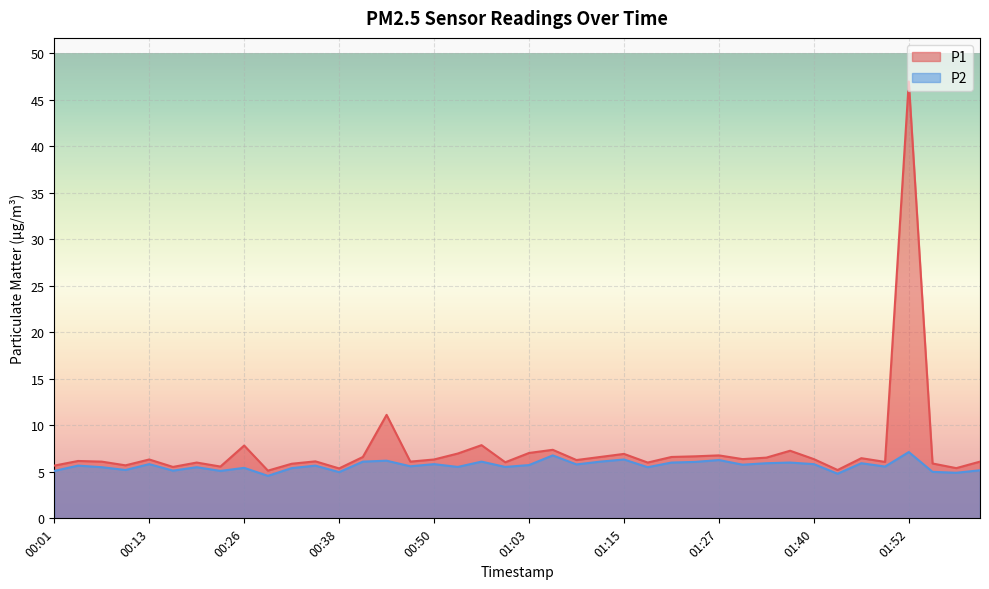

True or false: P2 and P1 cross at least once.

False